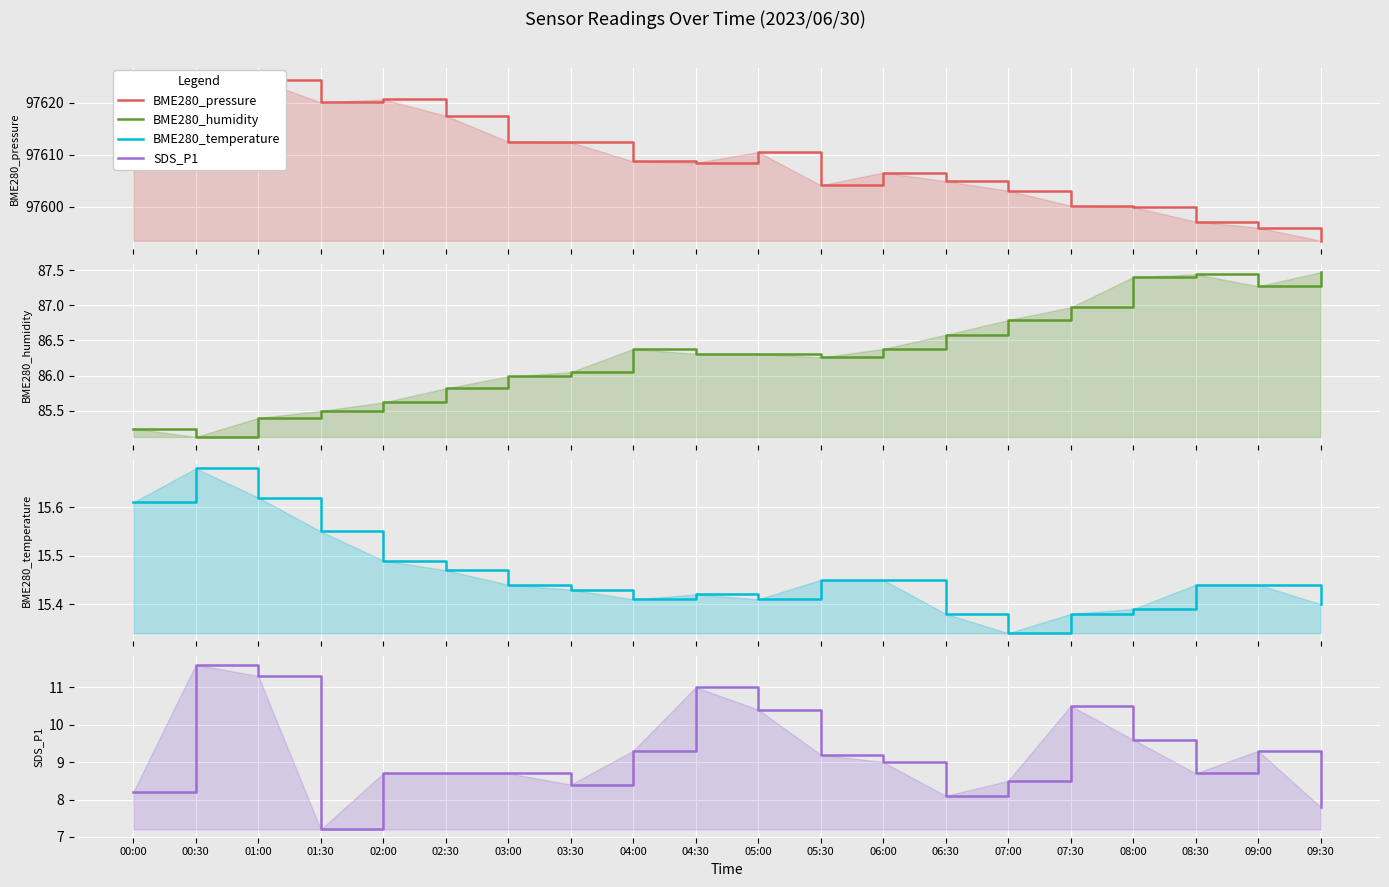

How many lines are shown in the chart?

4